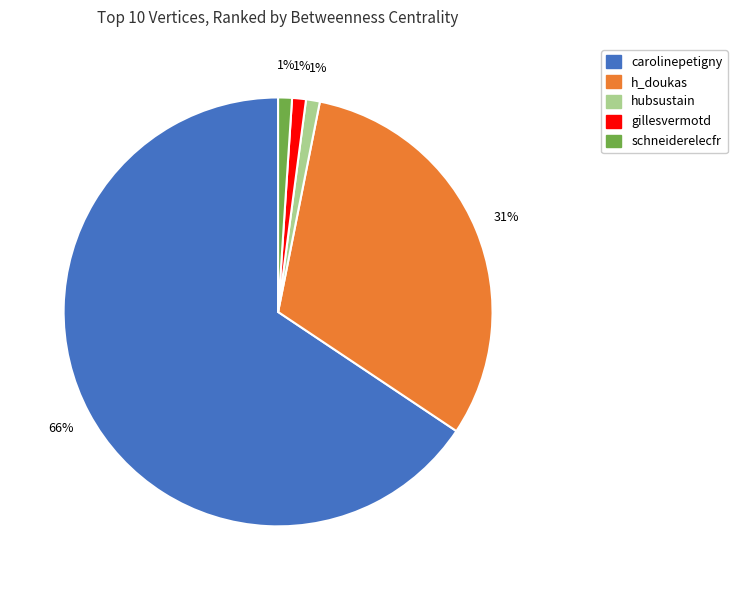

How many segments does this pie chart have?

5